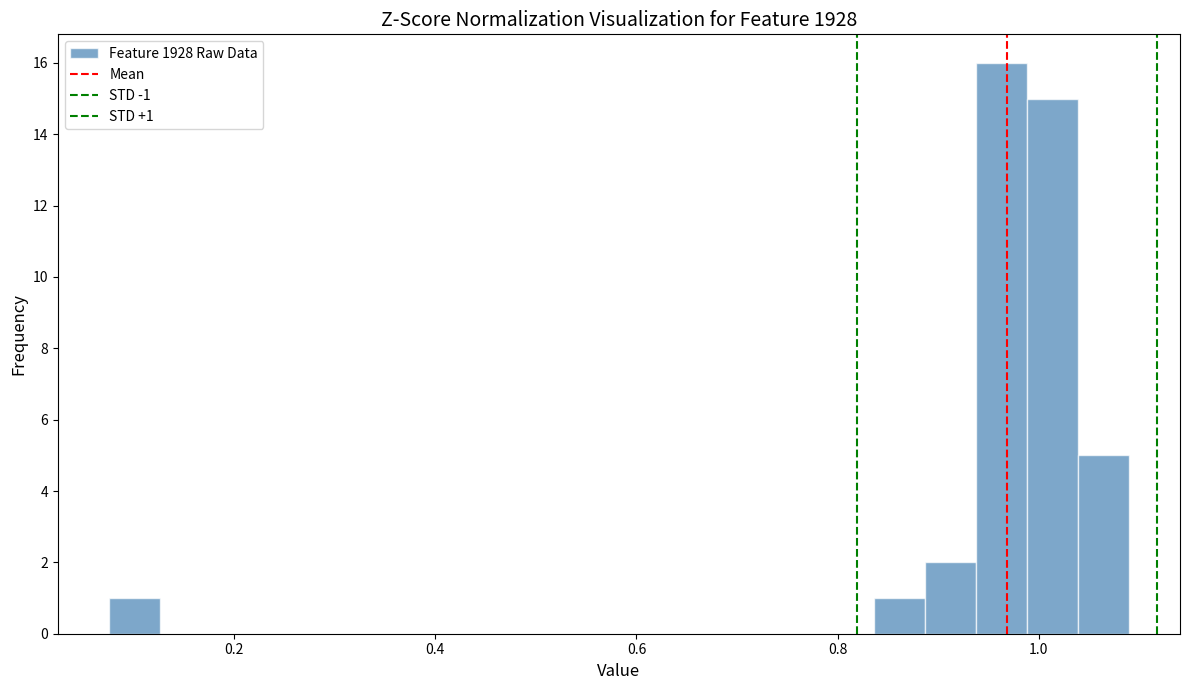

Read against the x-axis, roughly where is the centre of the tallest bar?

0.96